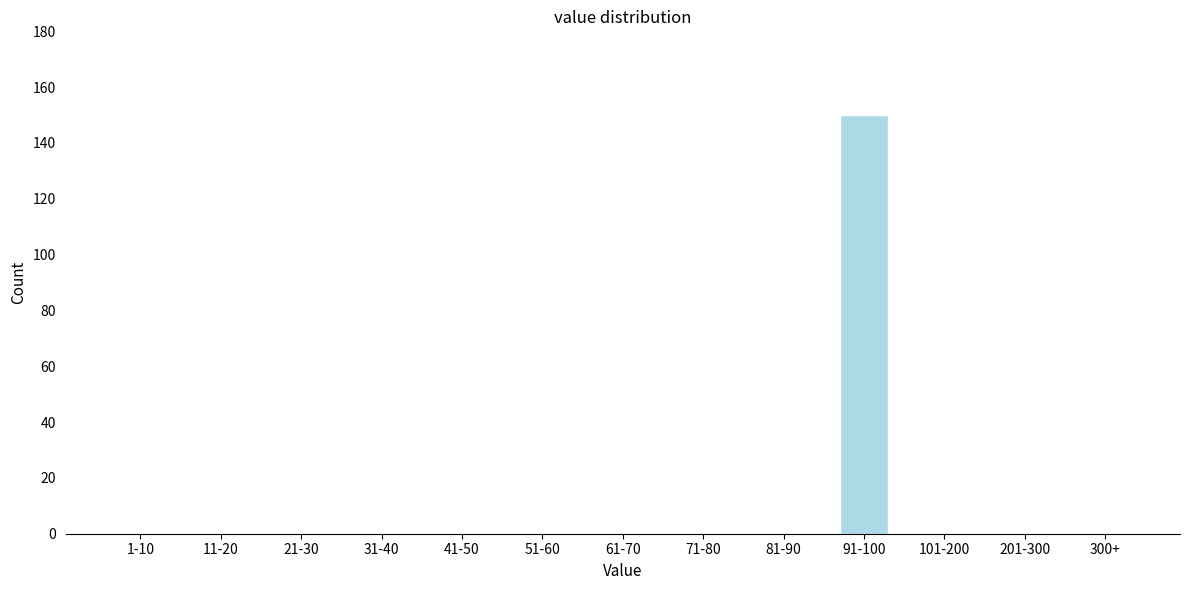

Reading left to right, what are all the values shown in this chart?

1-10=0	11-20=0	21-30=0	31-40=0	41-50=0	51-60=0	61-70=0	71-80=0	81-90=0	91-100=150	101-200=0	201-300=0	300+=0